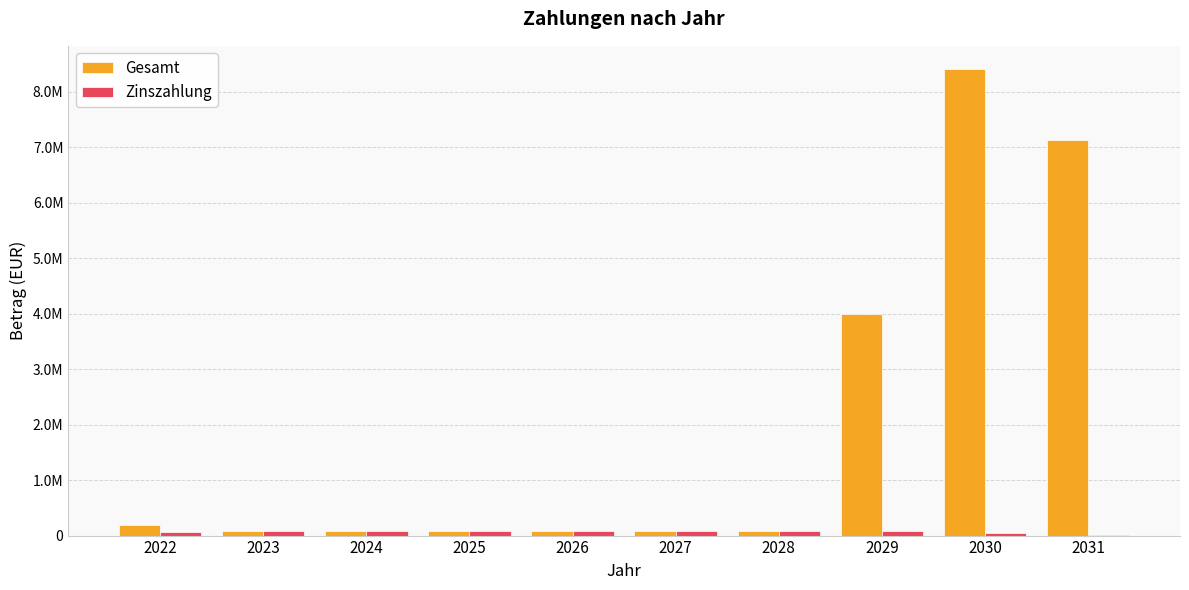

What is the average value of the Gesamt series?

2026171.1